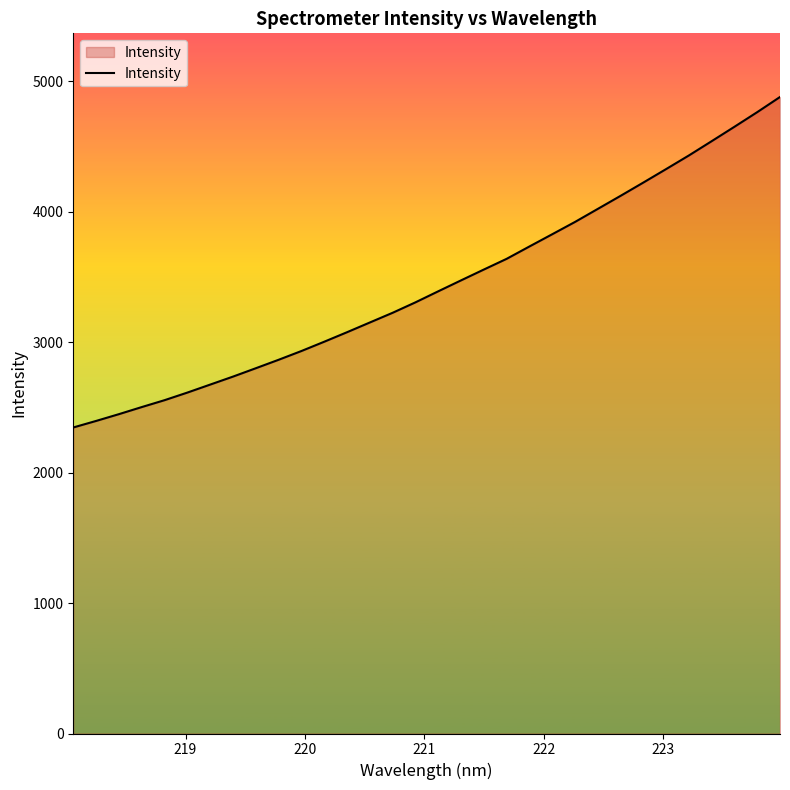

What is the sum of all values?

110112.0